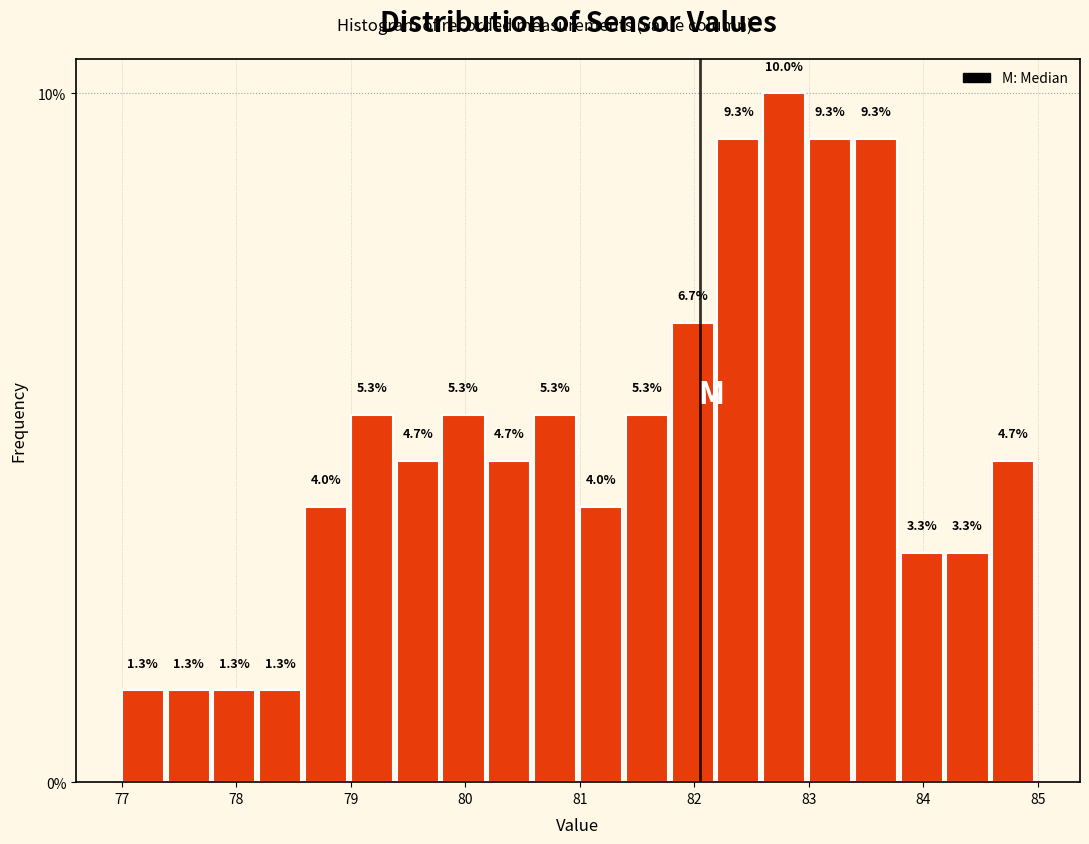

Over which range of the x-axis is the bar tallest?

82.6 to 83.0